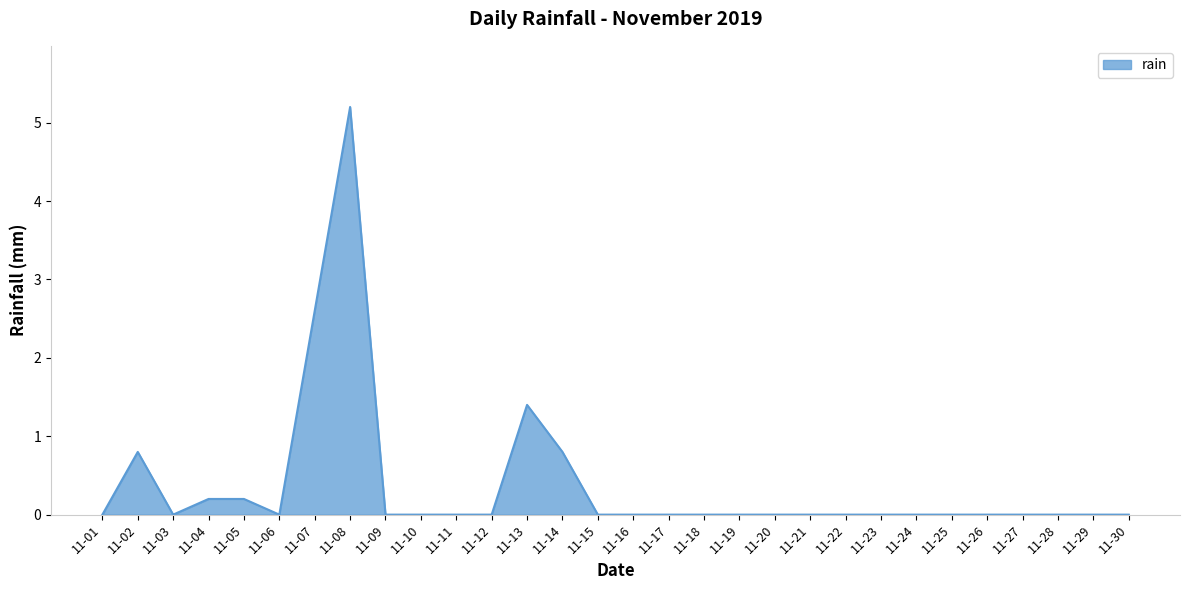

Reading left to right, list all the values displayed in this chart.

0.0	0.8	0.0	0.2	0.2	0.0	2.6	5.2	0.0	0.0	0.0	0.0	1.4	0.8	0.0	0.0	0.0	0.0	0.0	0.0	0.0	0.0	0.0	0.0	0.0	0.0	0.0	0.0	0.0	0.0